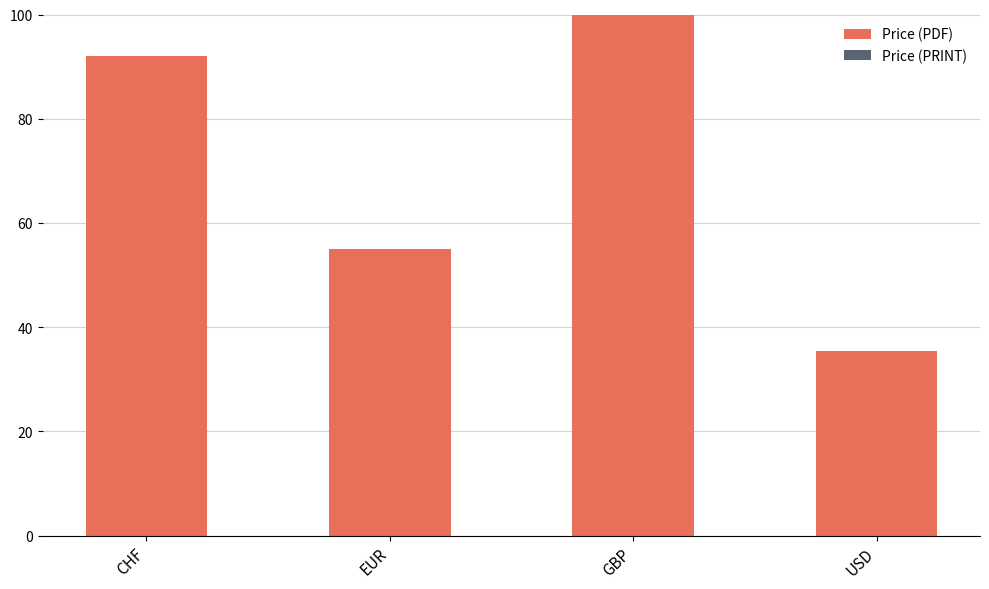

Is it true that the value at USD is 13.7?

False